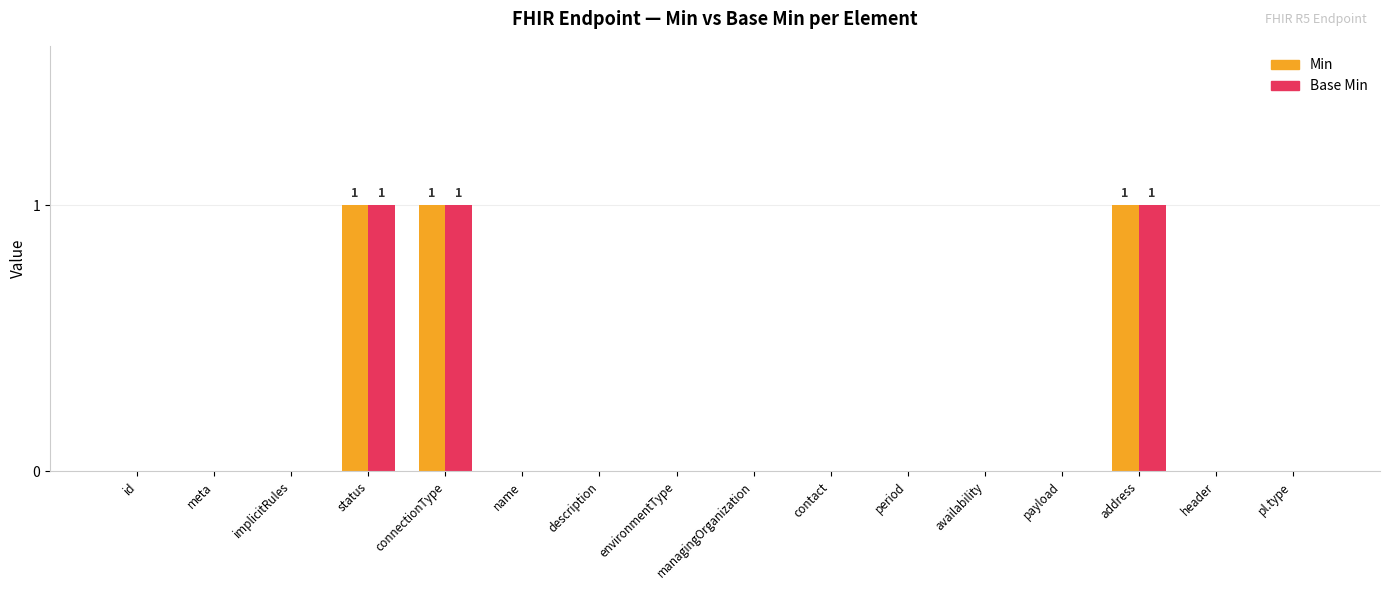

Does the chart contain stacked bars?

No